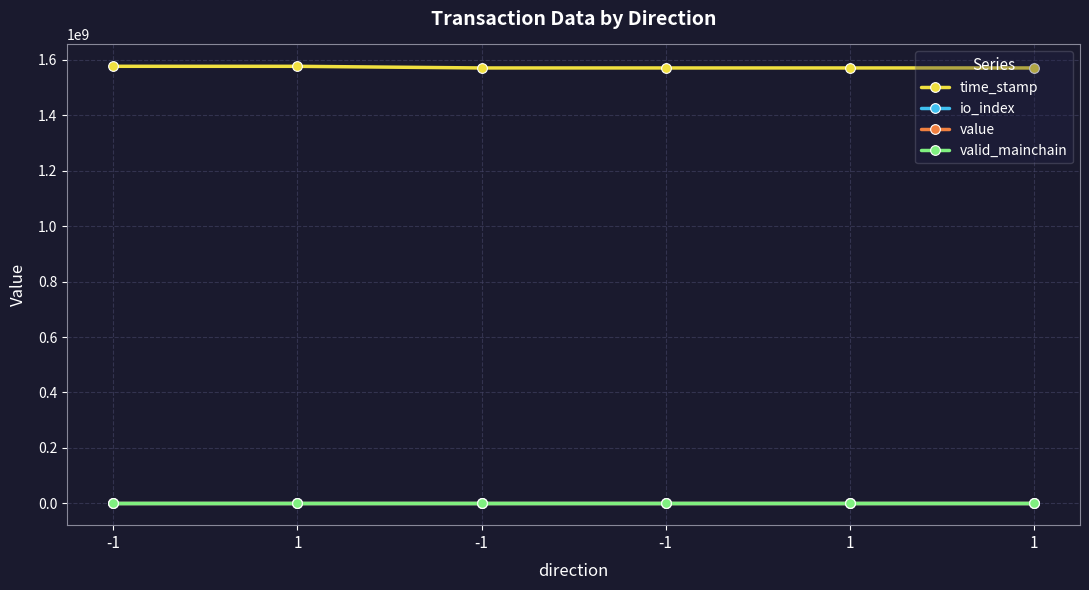

Reading right to left, extract all data points from this chart.

time_stamp: 1571139038.0	1571139038.0	1571139758.0	1571139758.0	1577077965.0	1577145048.0
io_index: 1.0	0.0	1.0	0.0	3.0	1.0
value: 142.3	0.0	142.3	0.0	143.2	143.2
valid_mainchain: 1.0	1.0	1.0	1.0	1.0	1.0